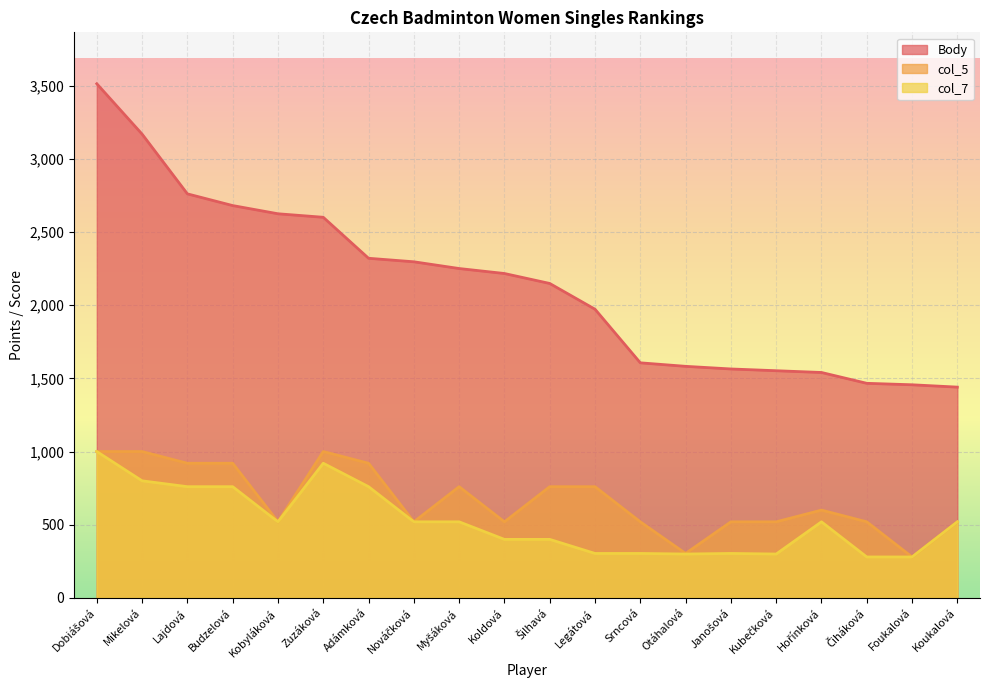

Which series has the largest total across all categories?

Body